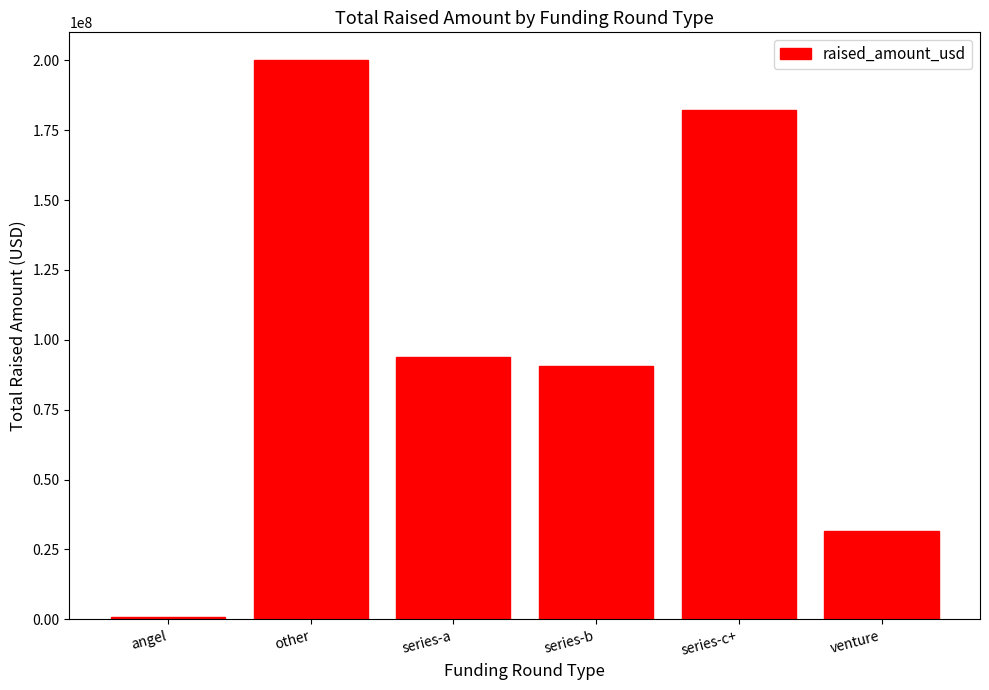

Reading right to left, extract all data points from this chart.

venture=31500000	series-c+=182200000	series-b=90500000	series-a=93800000	other=200000000	angel=1000000